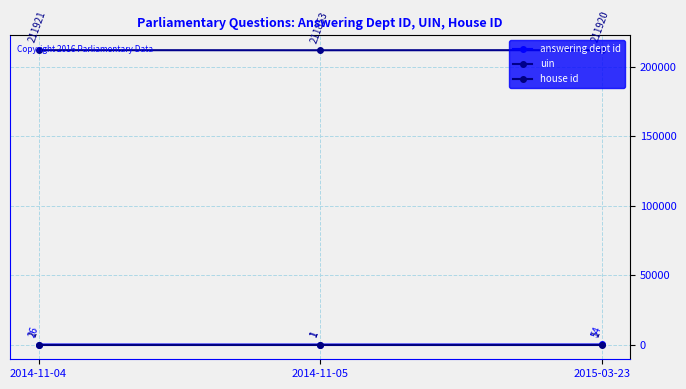

Does the chart have visible grid lines?

Yes